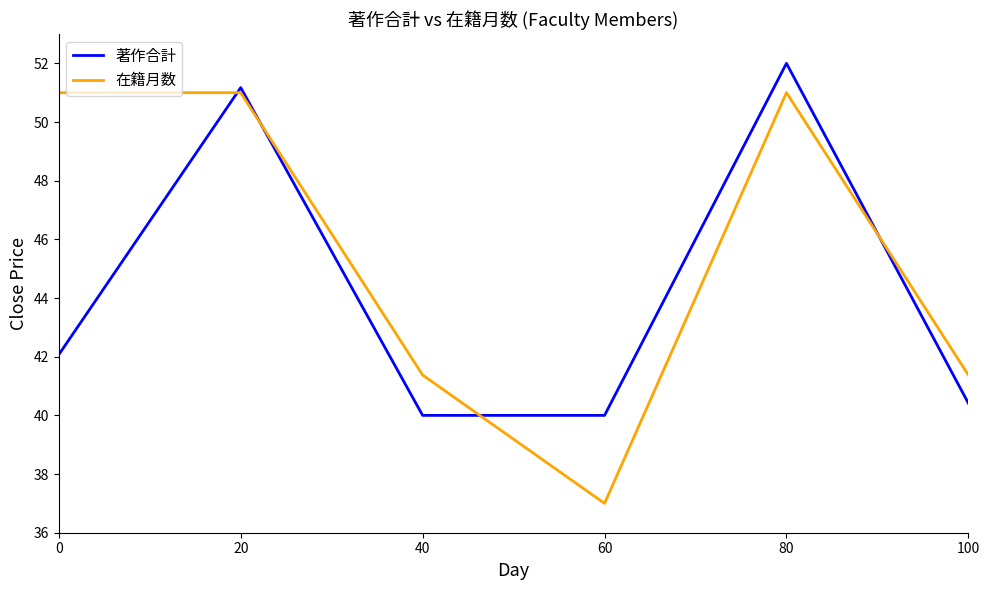

Reading right to left, list all the values displayed in this chart.

著作合計: 40.4	52.0	40.0	40.0	51.2	42.1
在籍月数: 41.4	51.0	37.0	41.4	51.0	51.0